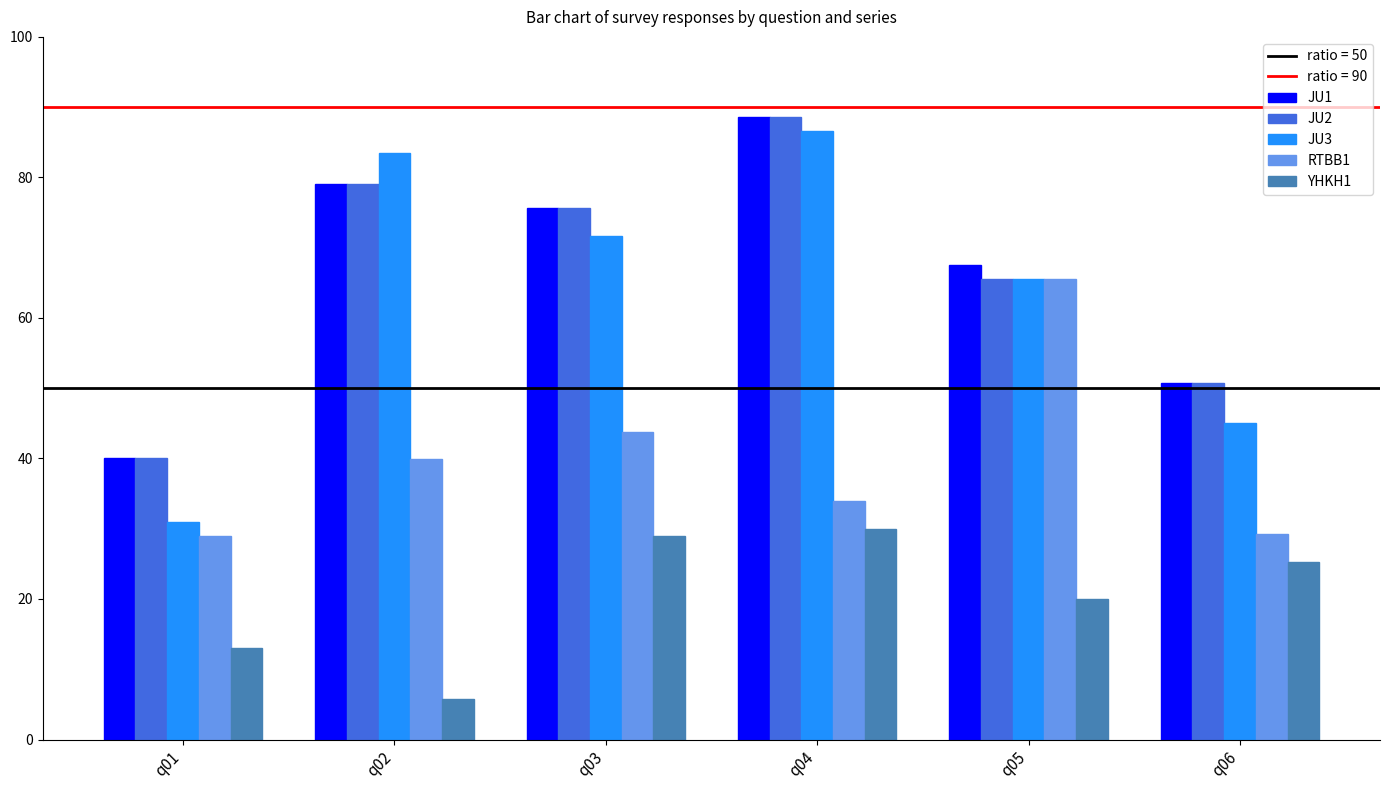

The RTBB1 series shows 51.9 at q01. True or false?

False